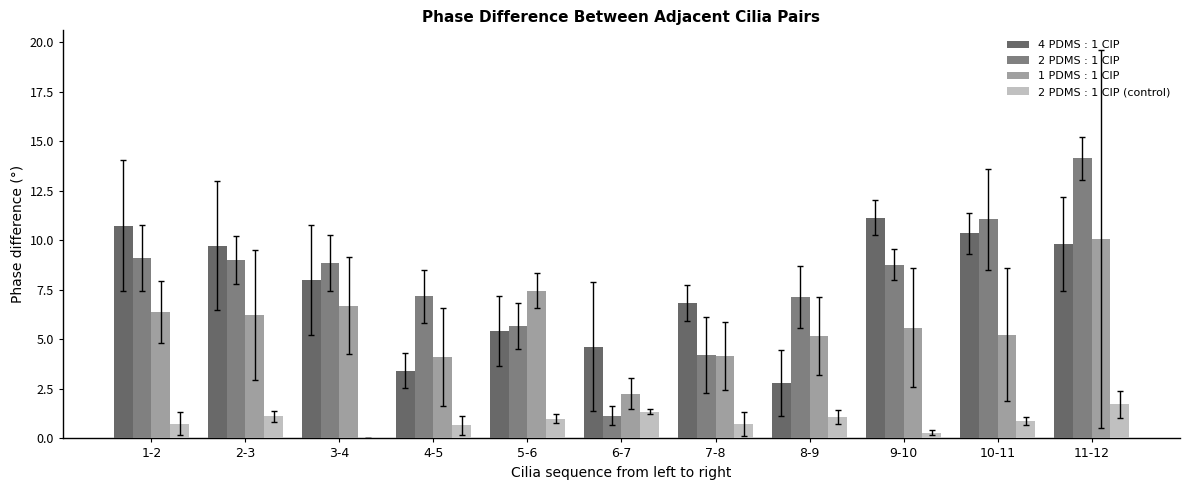

At which label does 1 PDMS : 1 CIP reach its peak?

11-12